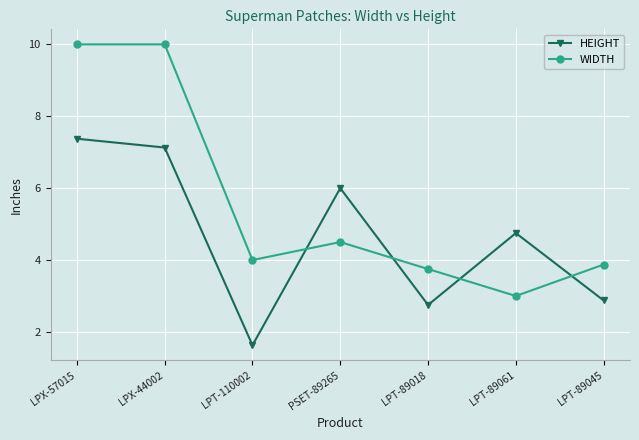

At which label does HEIGHT reach its peak?

LPX-57015